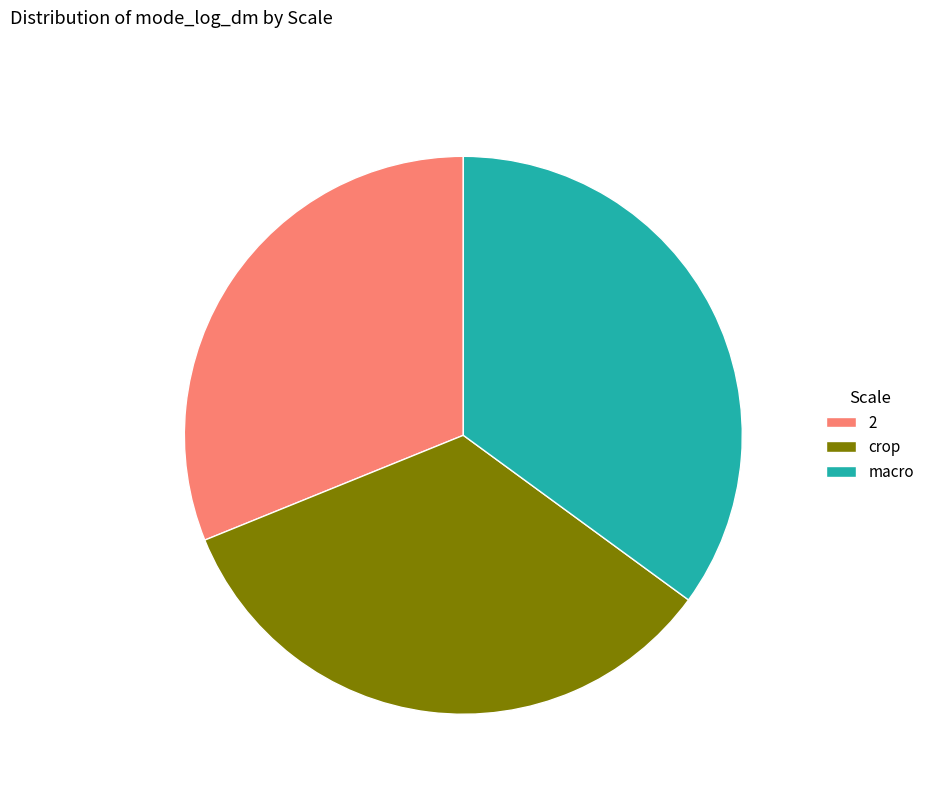

What is the ratio of the value at crop to the value at macro?

1.0